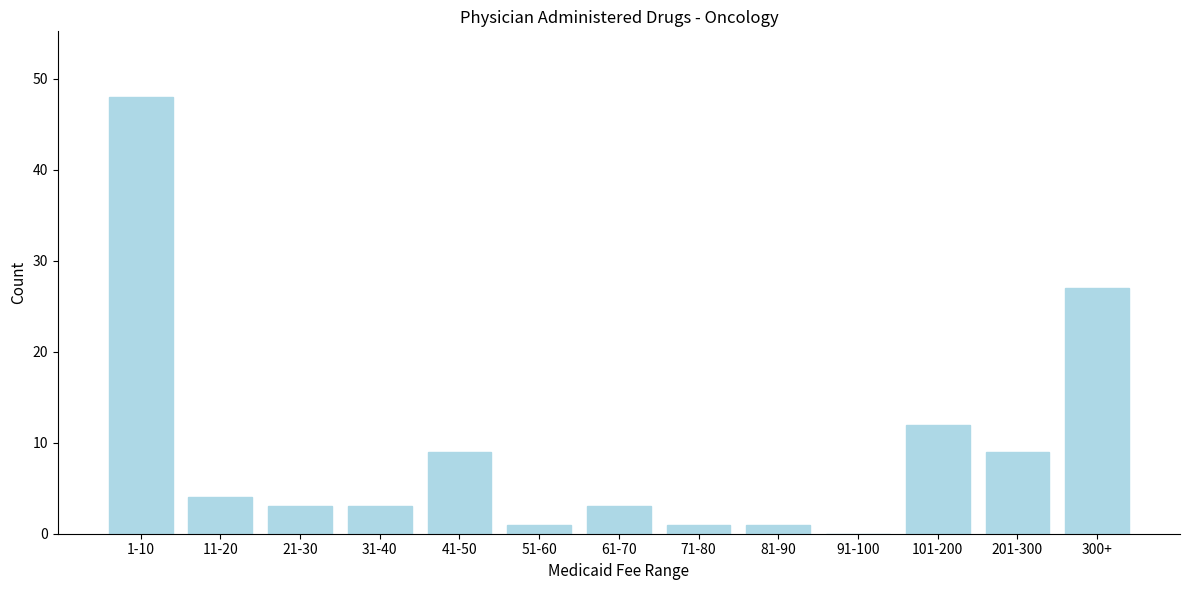

Reading left to right, extract all data points from this chart.

1-10=48	11-20=4	21-30=3	31-40=3	41-50=9	51-60=1	61-70=3	71-80=1	81-90=1	91-100=0	101-200=12	201-300=9	300+=27